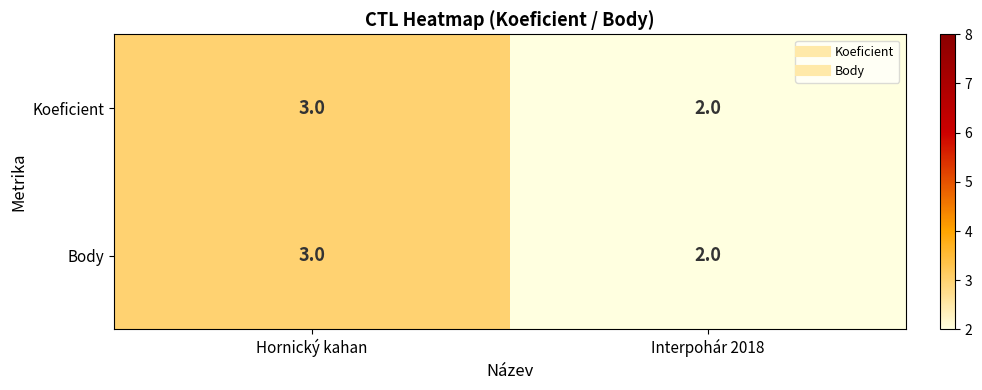

What is the minimum value shown in the chart?

2